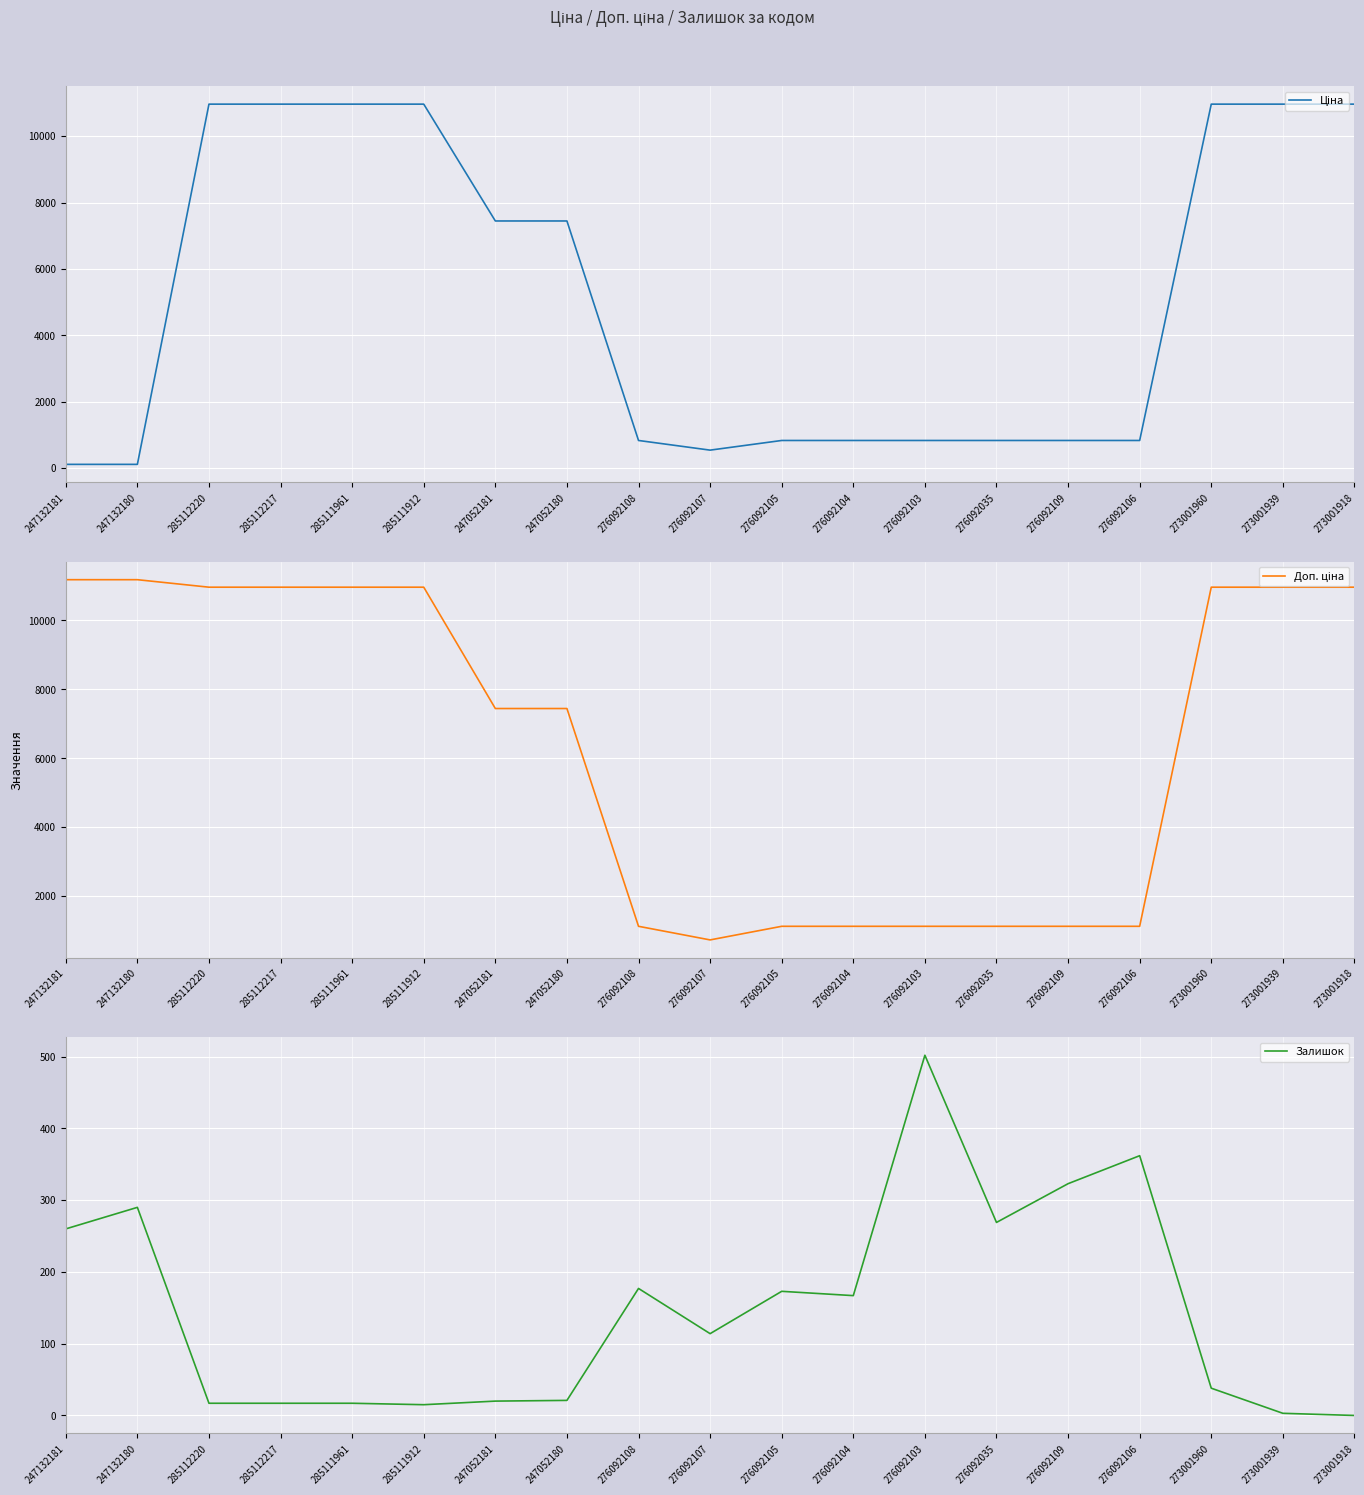

Rank the series at 276092106 from lowest to highest value.

Залишок, Ціна, Доп. ціна